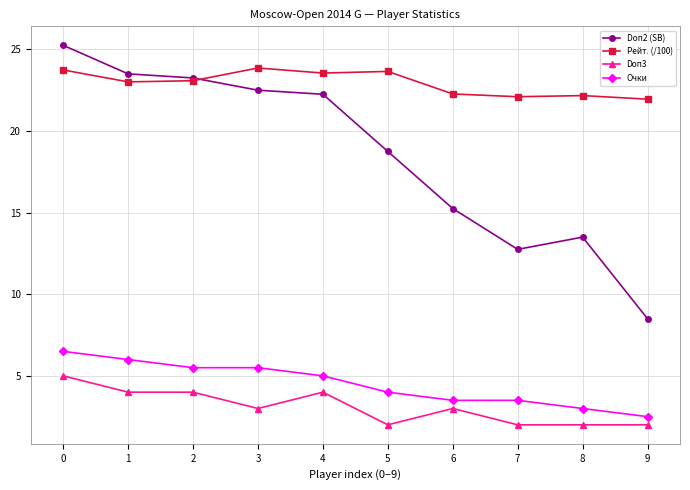

True or false: Рейт. (/100) has a value of 6.3 at 5.

False